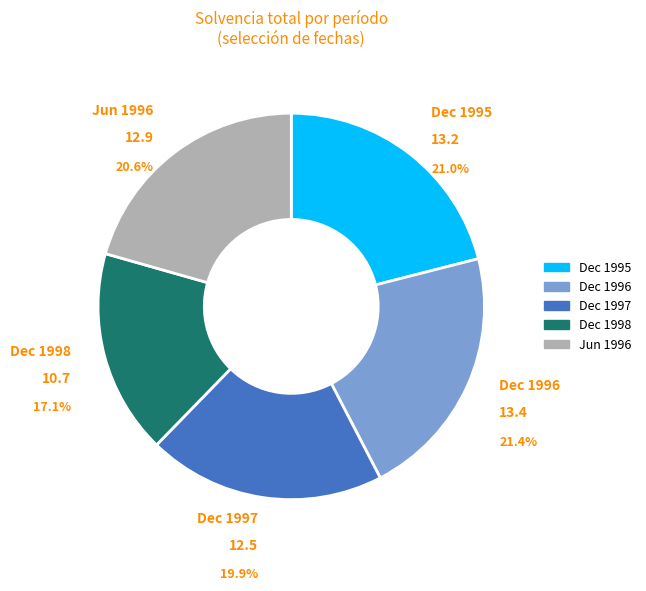

Rank the categories by value from lowest to highest.

1998-12-01, 1997-12-01, 1996-06-01, 1995-12-01, 1996-12-01